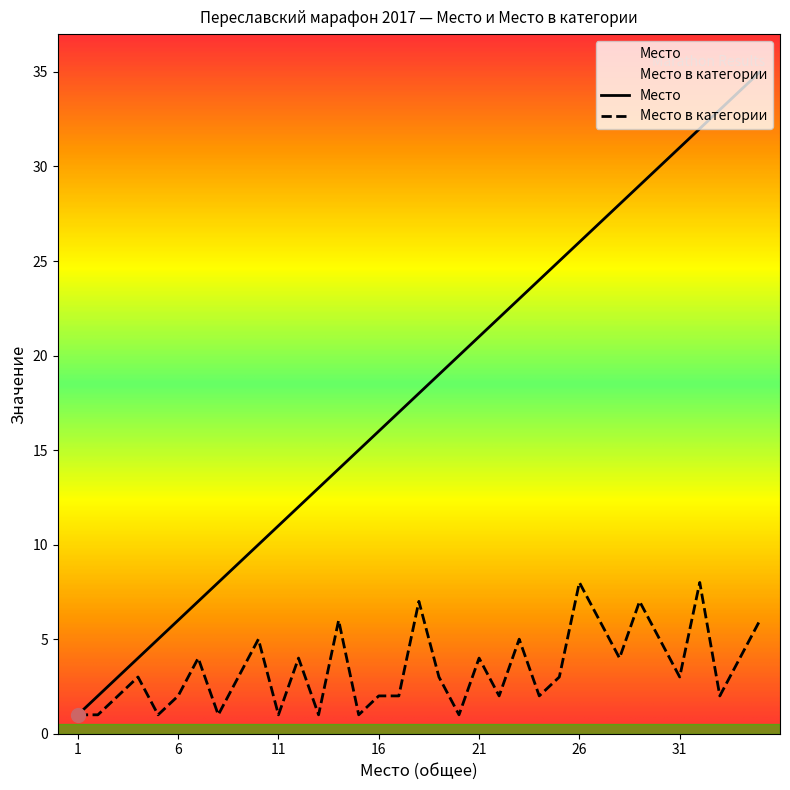

Which label corresponds to the smallest value in the chart?

1